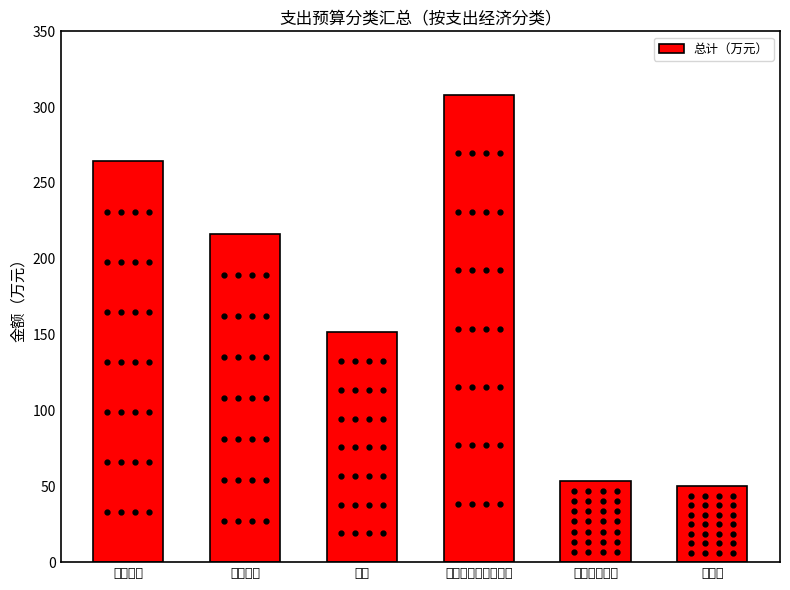

The chart shows a value of 230.7 at 奖金. True or false?

False